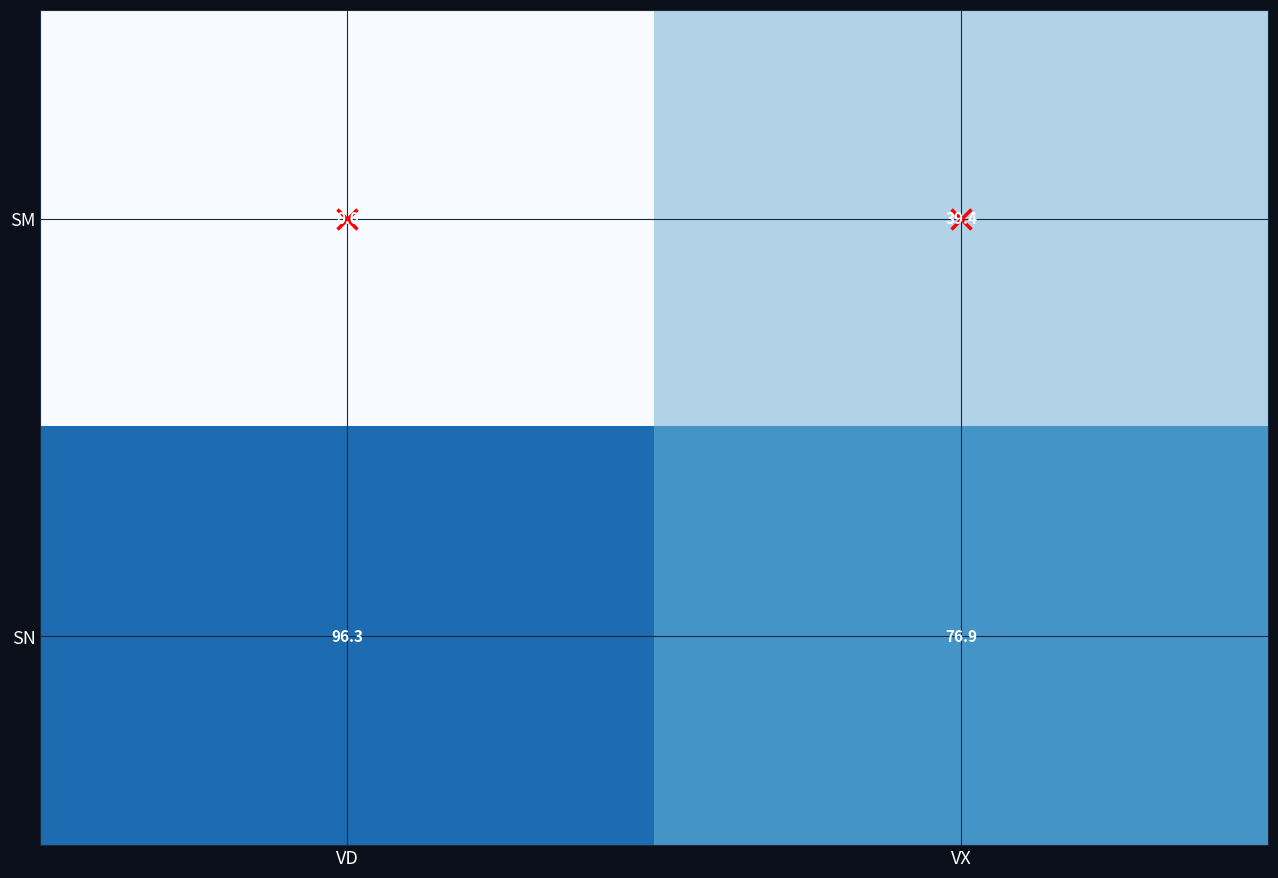

Where does the SN series first go above 96?

VD